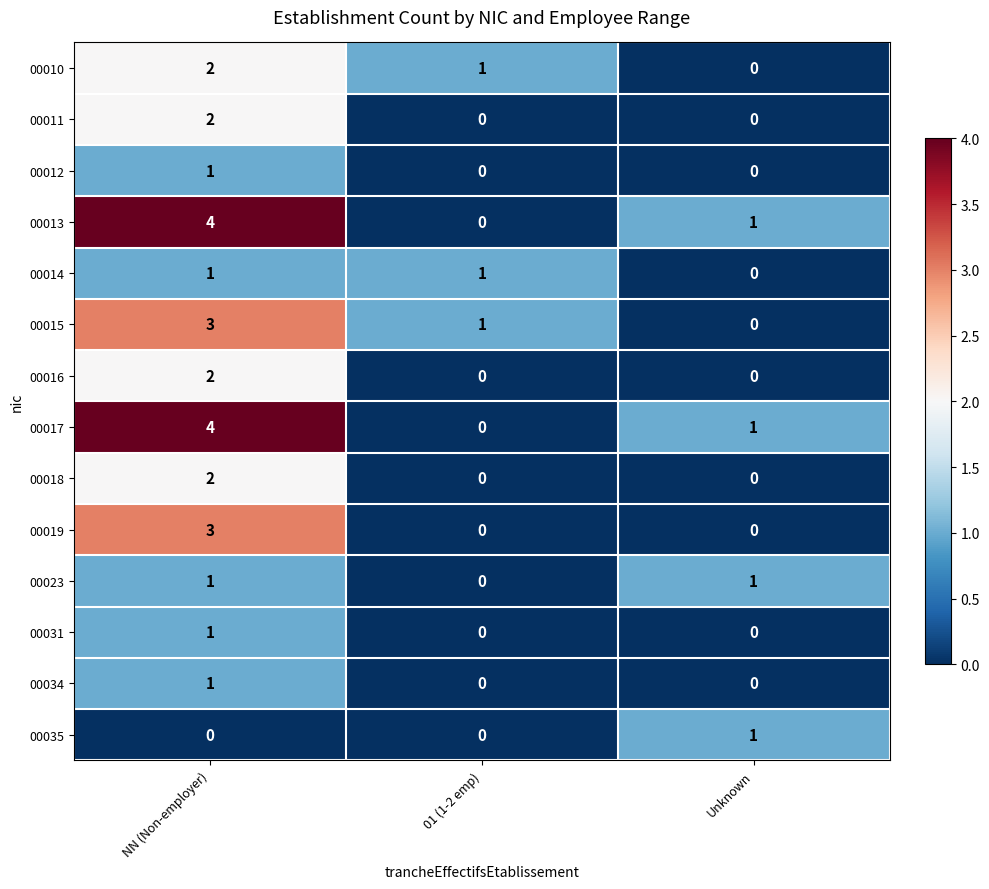

What is the maximum value for 00017?

4